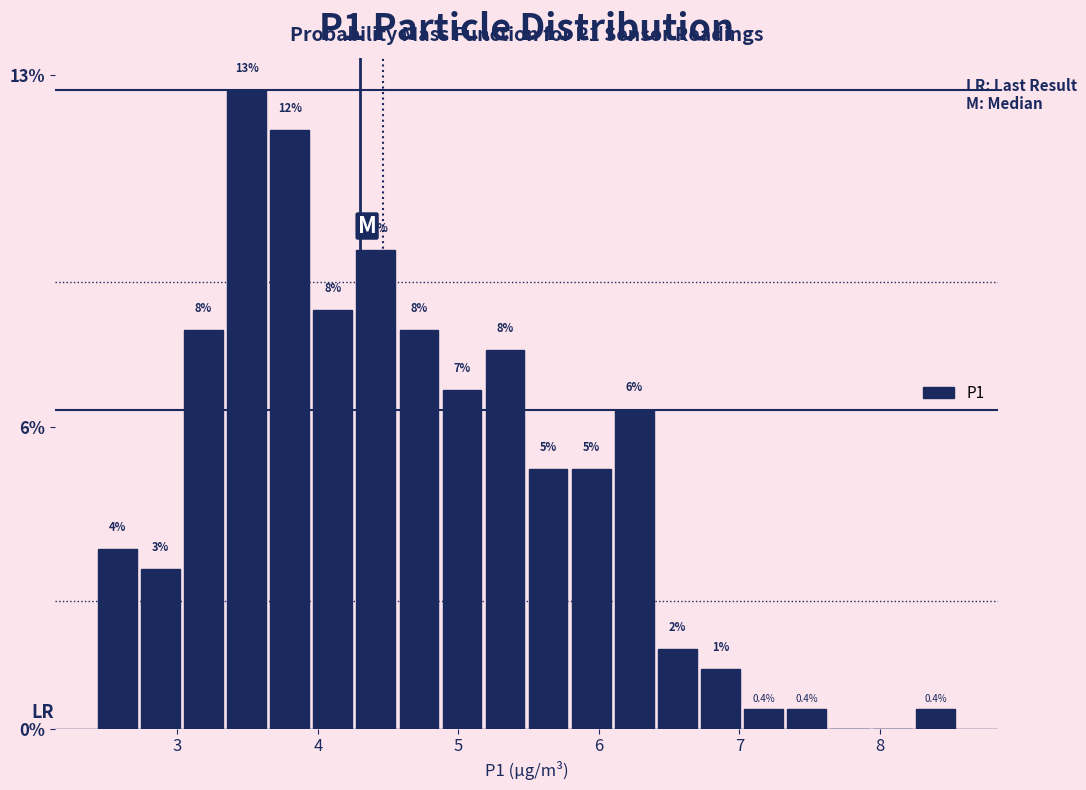

Around what value on the x-axis is the tallest bar? Give the approximate position of its centre, as read against the axis.

3.5